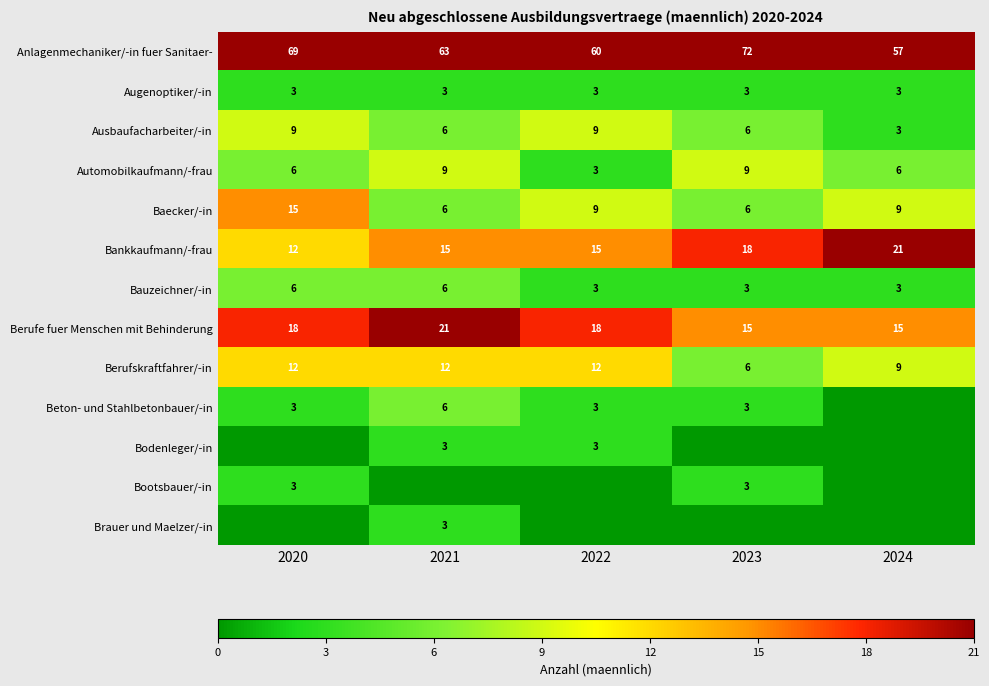

Read the Berufskraftfahrer/-in value at 2020.

12